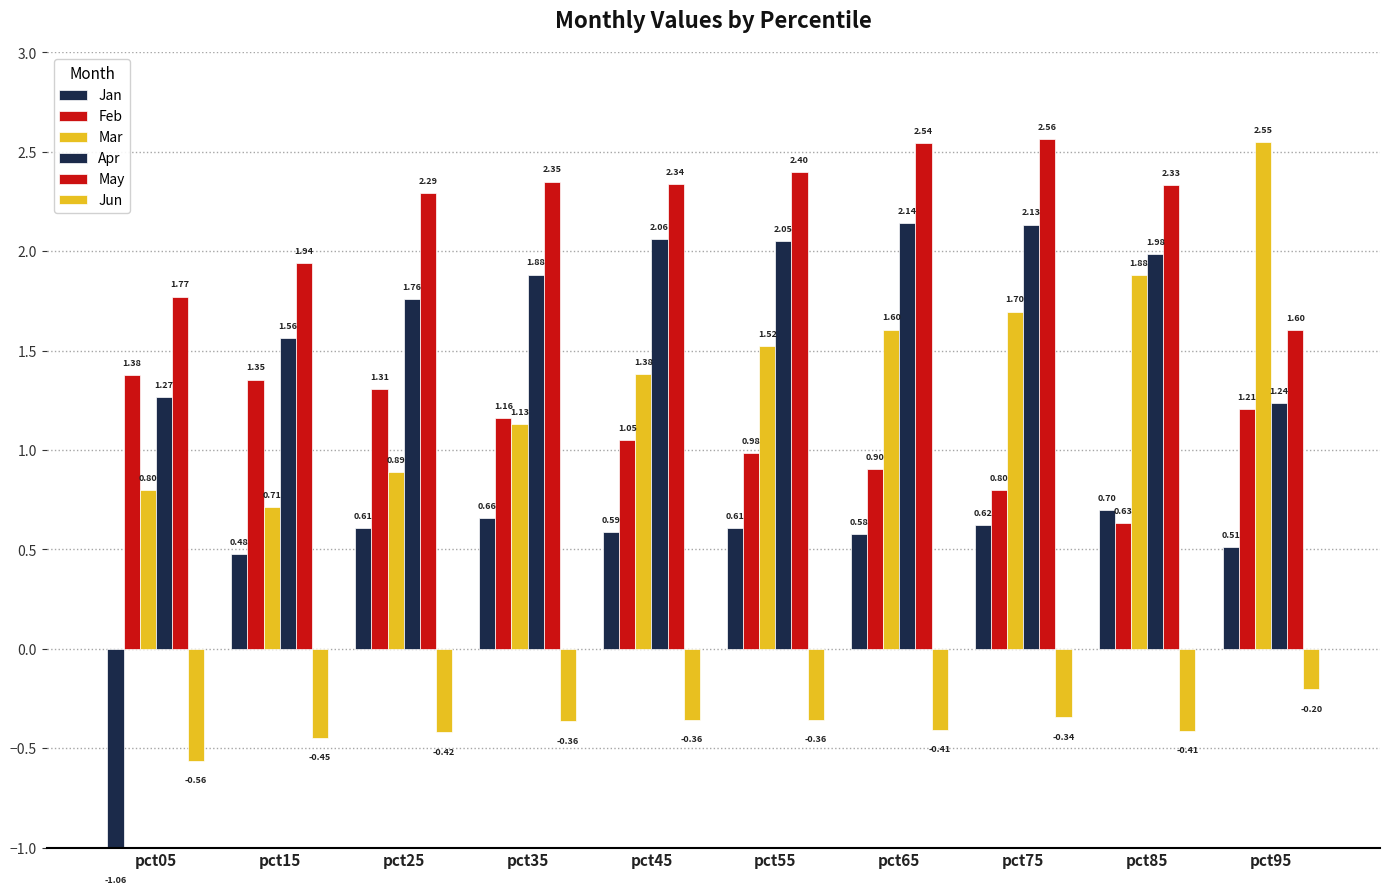

Which series has the largest total across all categories?

May